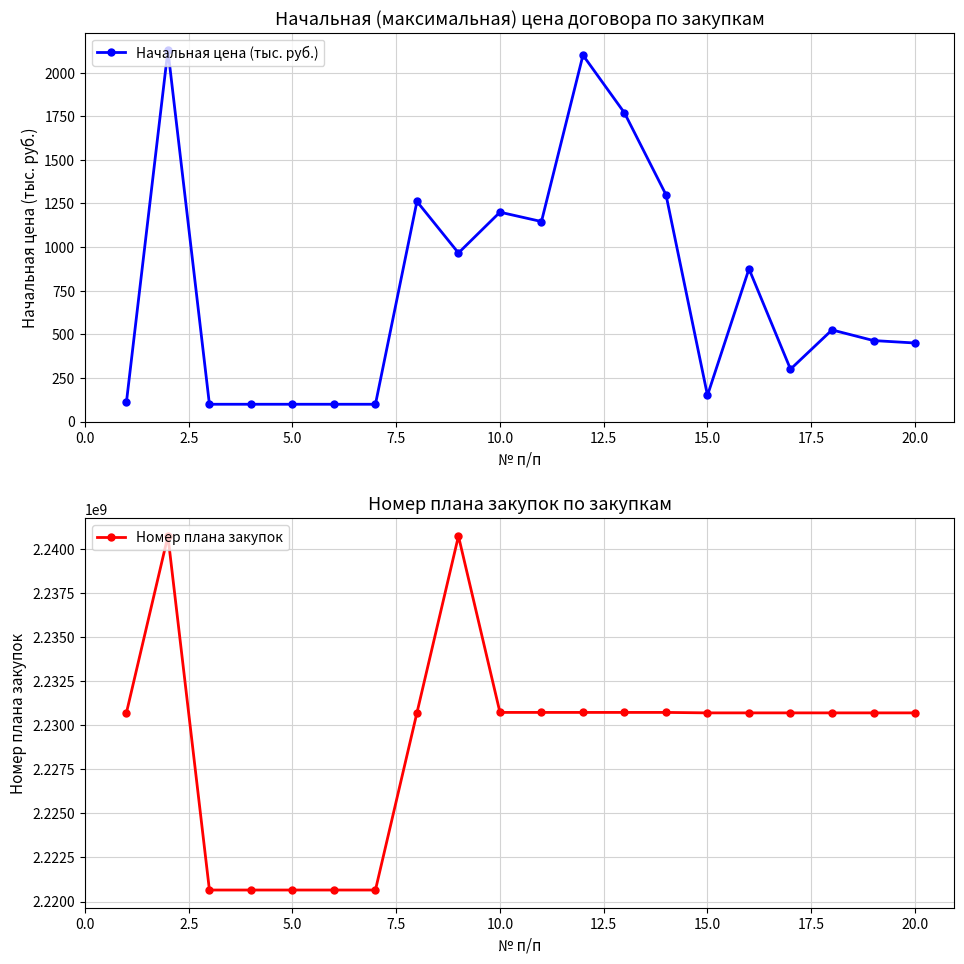

What is the minimum value for Номер плана закупок?

2220651847